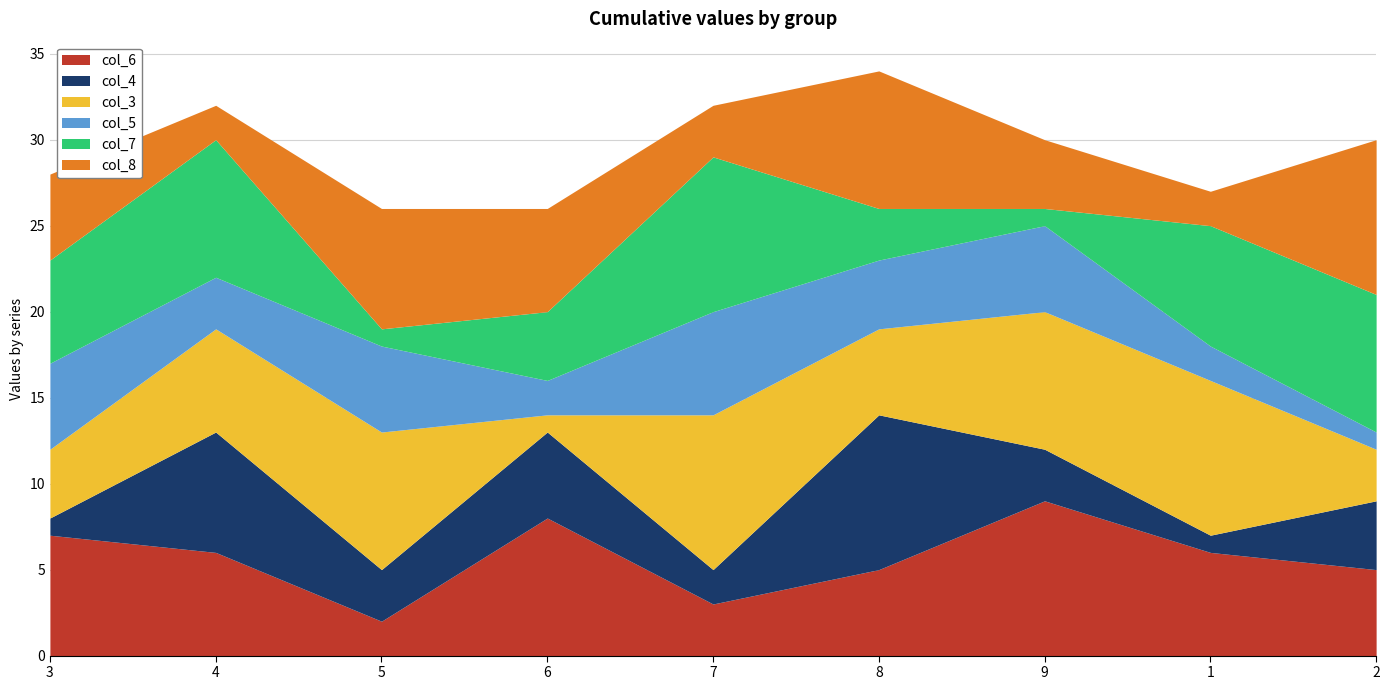

What are all the series names shown in the legend?

col_6, col_4, col_3, col_5, col_7, col_8